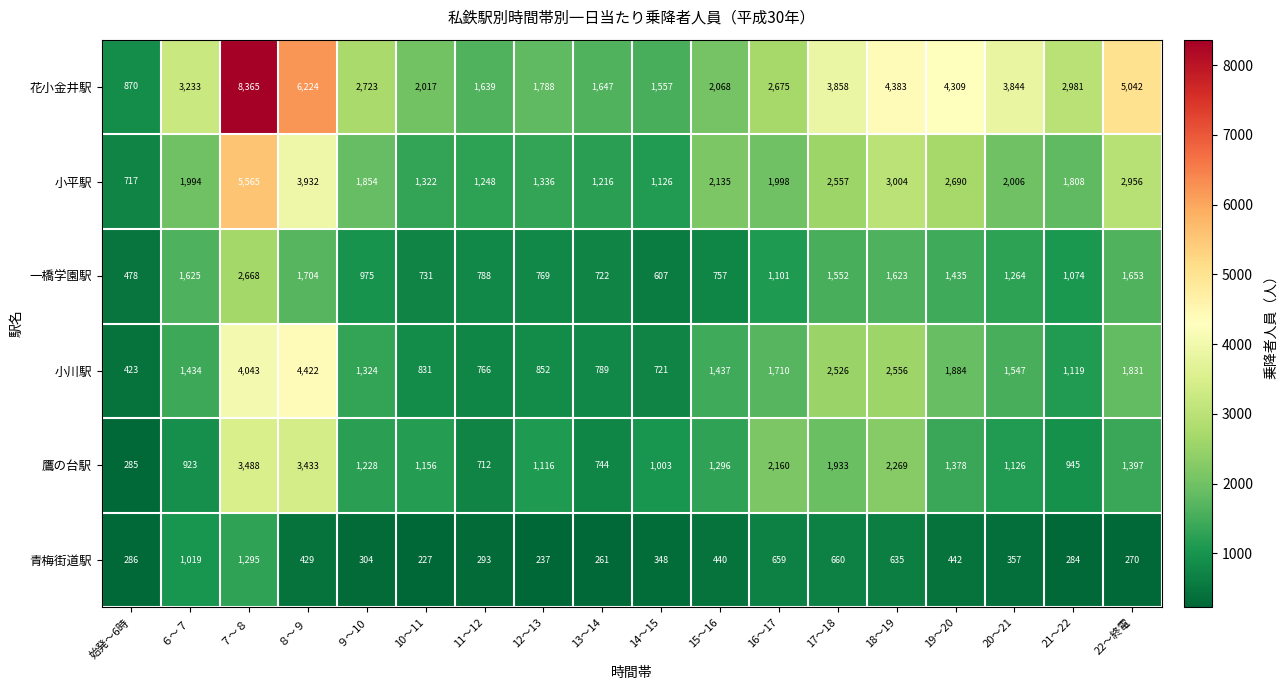

The 小平駅 series shows 2956 at 22～終電. True or false?

True